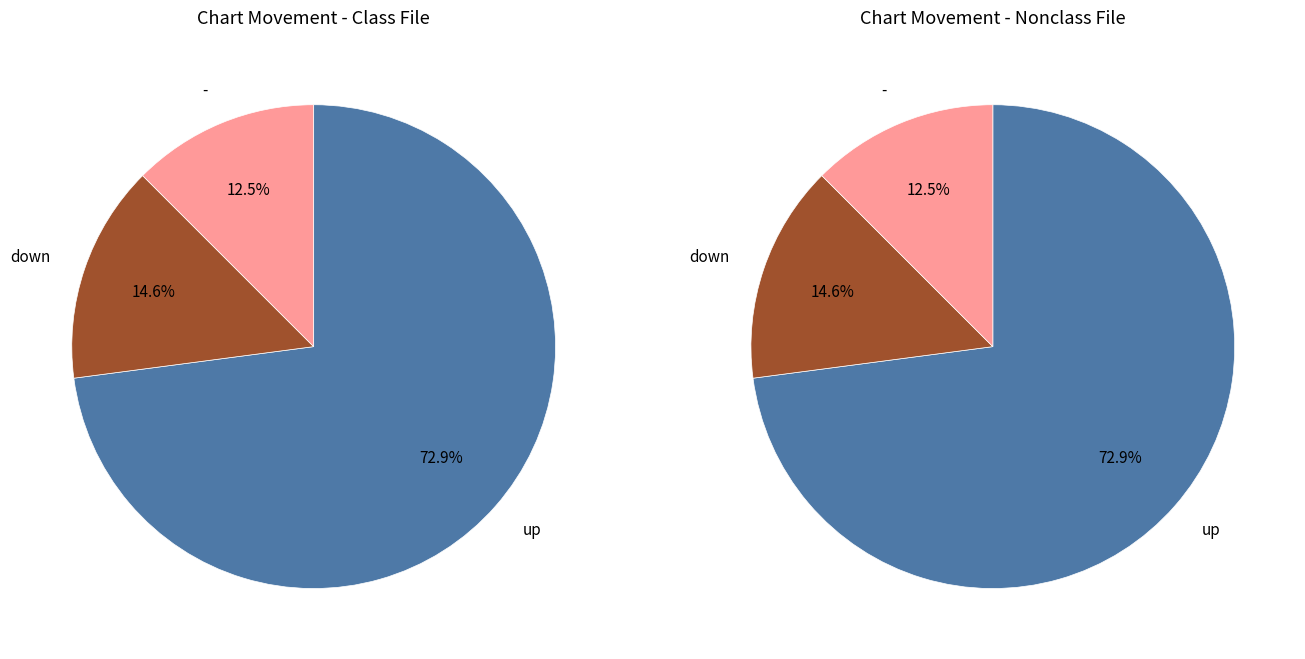

Which category has the smallest portion of the pie?

-